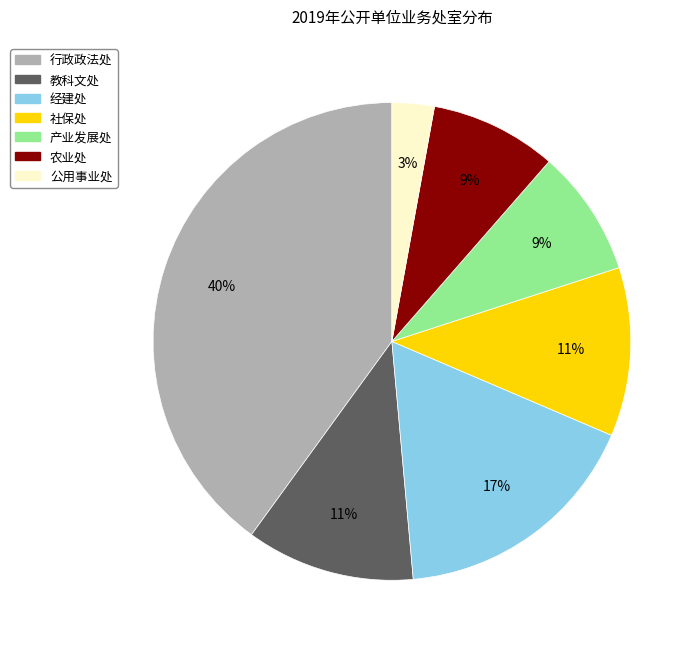

To the nearest percent, what is the average slice percentage?

14%